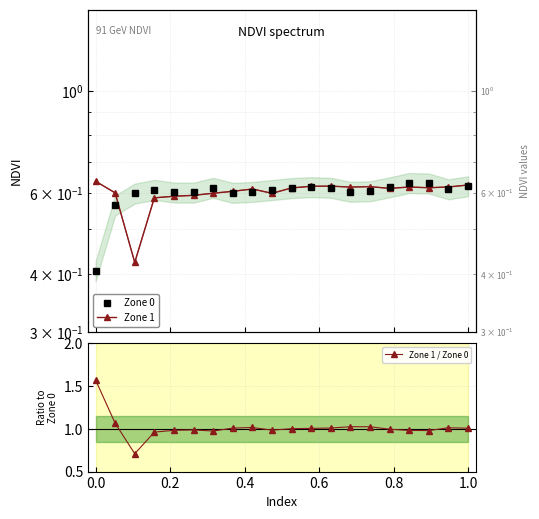

True or false: Zone 1 / Zone 0 has more than 2 points higher than both neighbors.

True